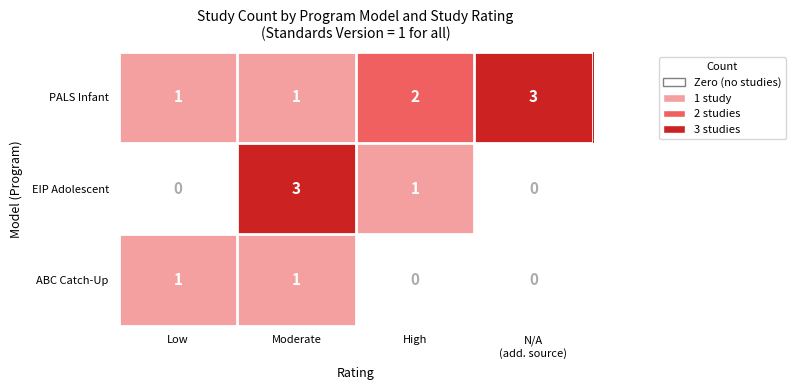

True or false: ABC Catch-Up has a value of 0 at Low.

False